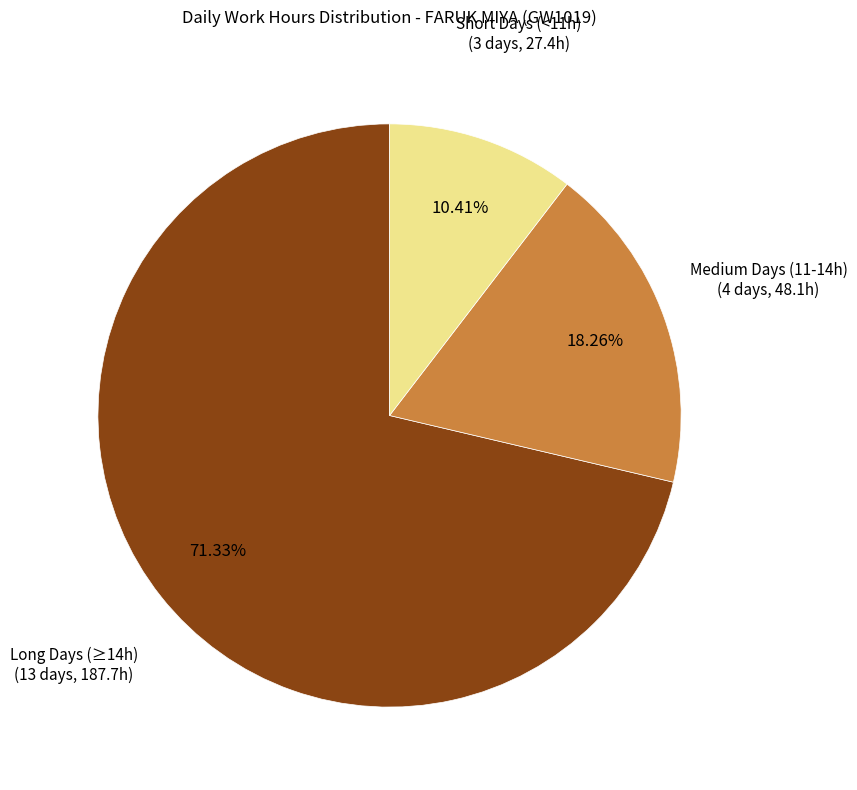

Is there any slice that represents more than half of the pie?

Yes